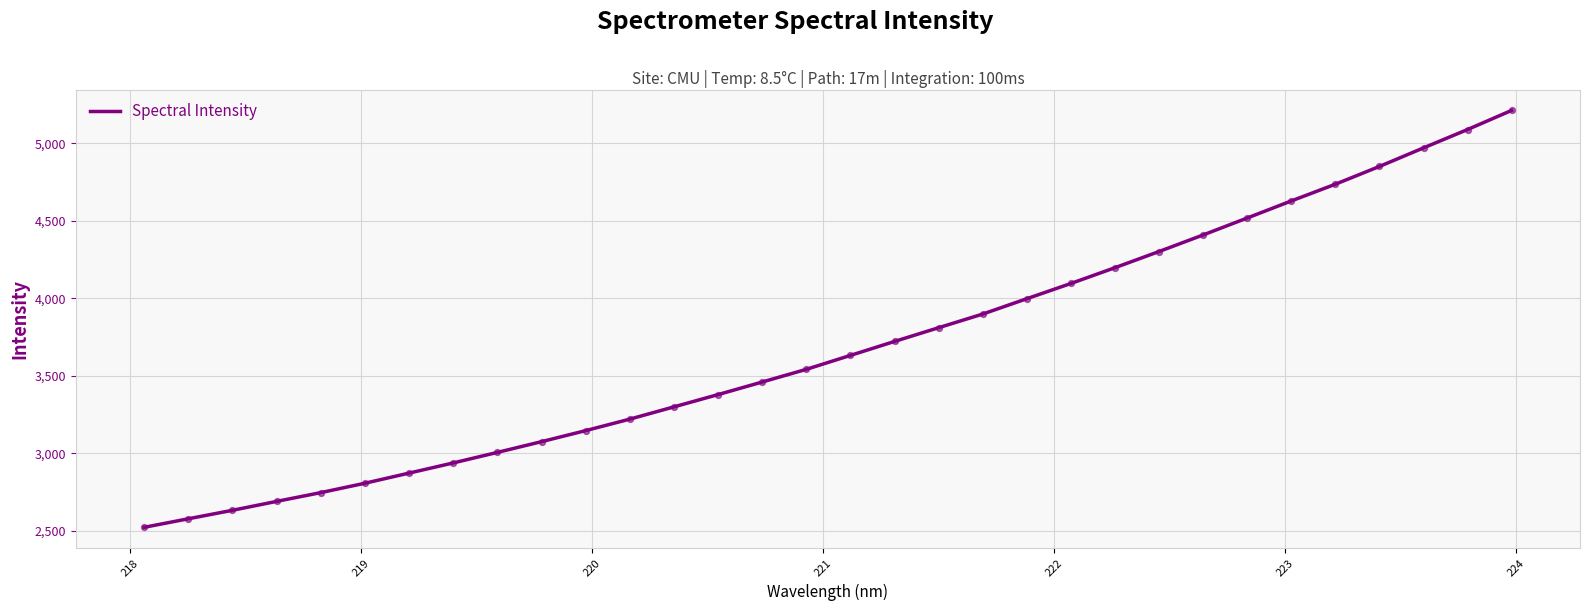

What is the difference between the maximum and minimum values?

2690.4